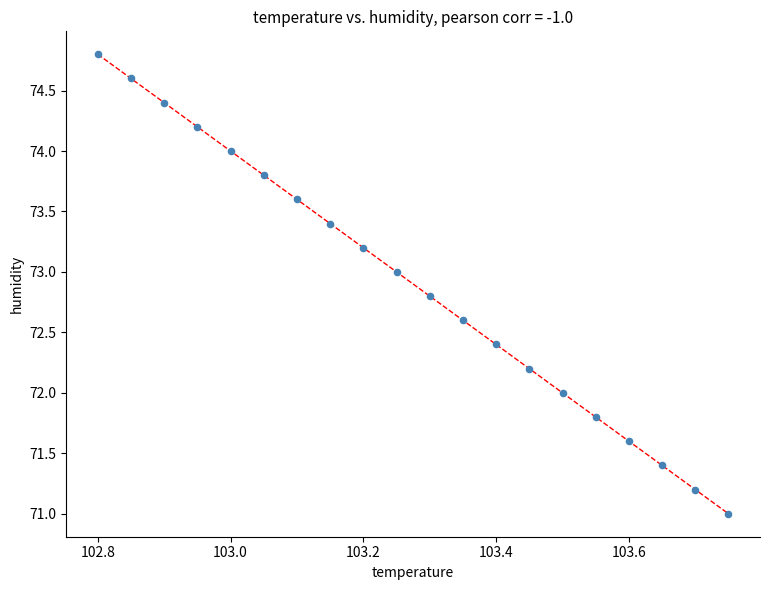

What is the range of X values (max minus min)?

1.0